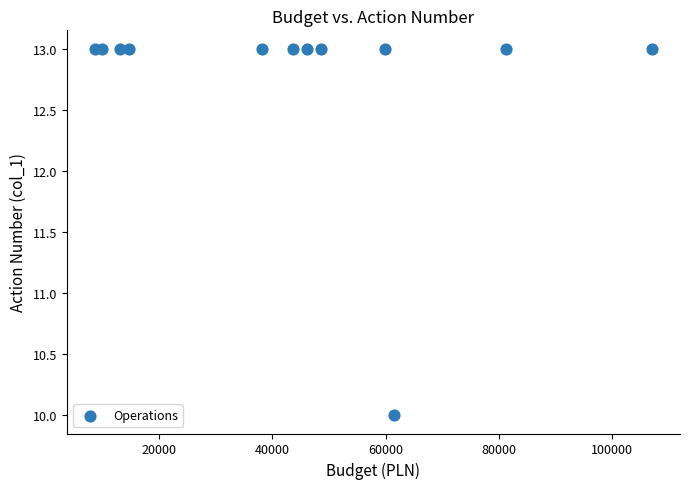

What is the range of Y values (max minus min)?

3